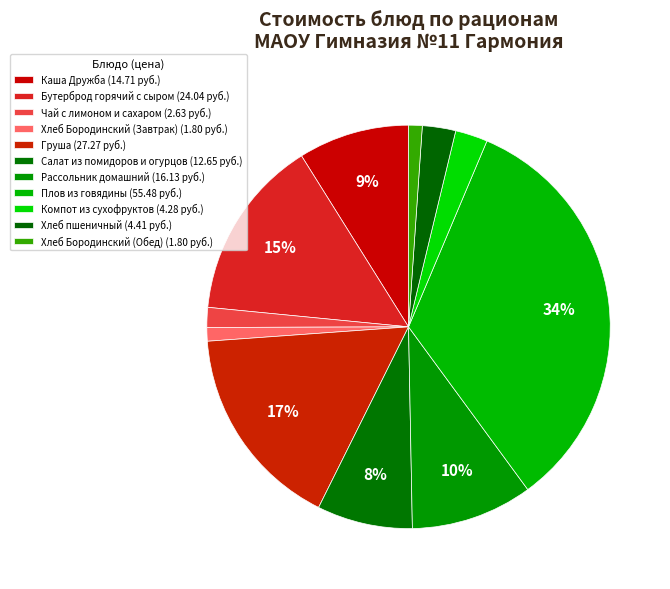

Is Груша the majority of the pie?

No